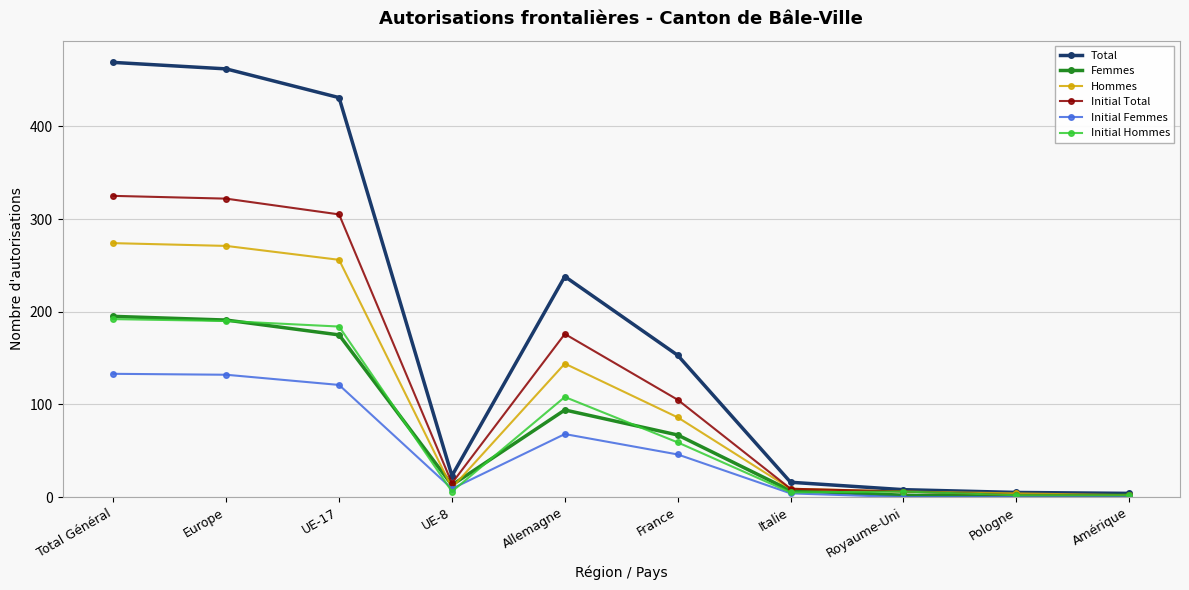

Which series has the largest total across all categories?

Total